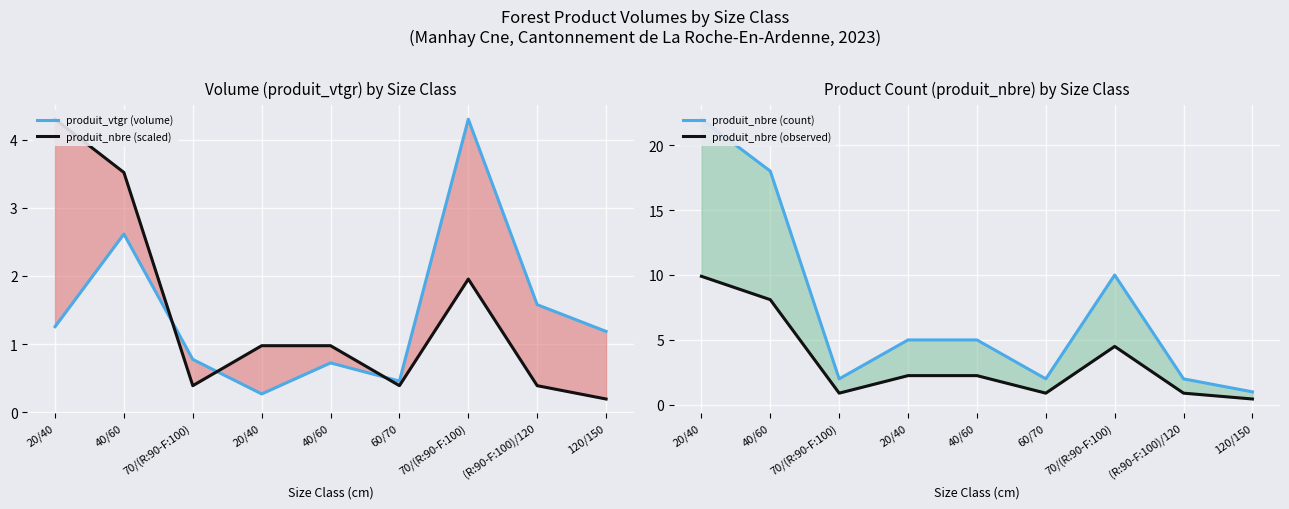

What is the label of the 2nd point from the left?

40/60